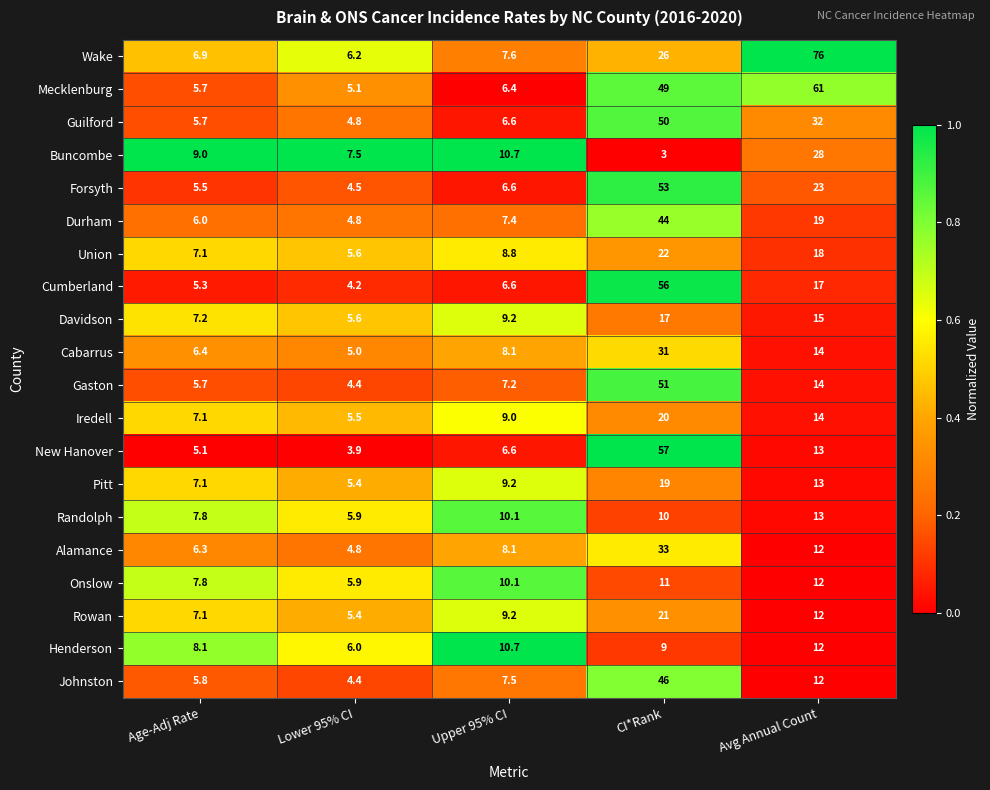

What is the total value across all series at CI*Rank?

628.0